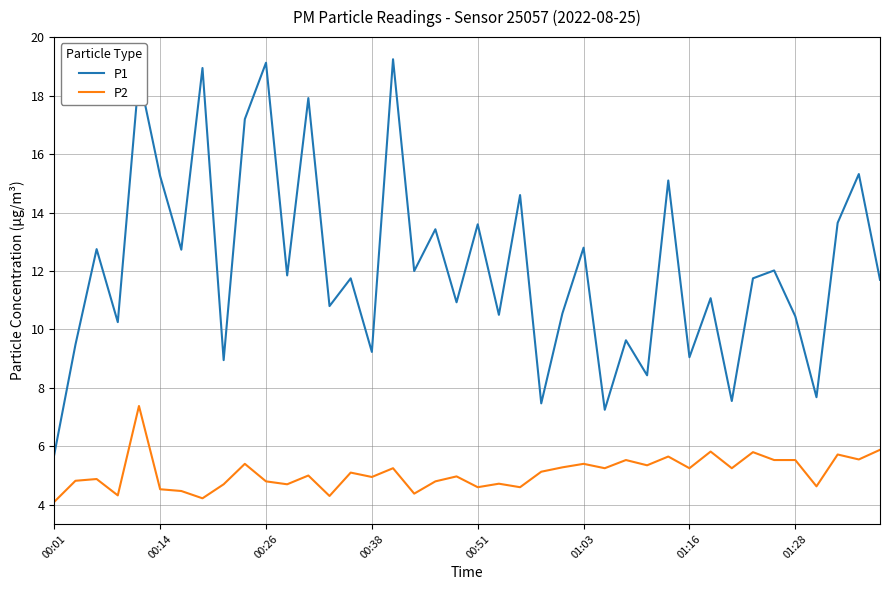

True or false: P2 and P1 intersect in this chart.

False